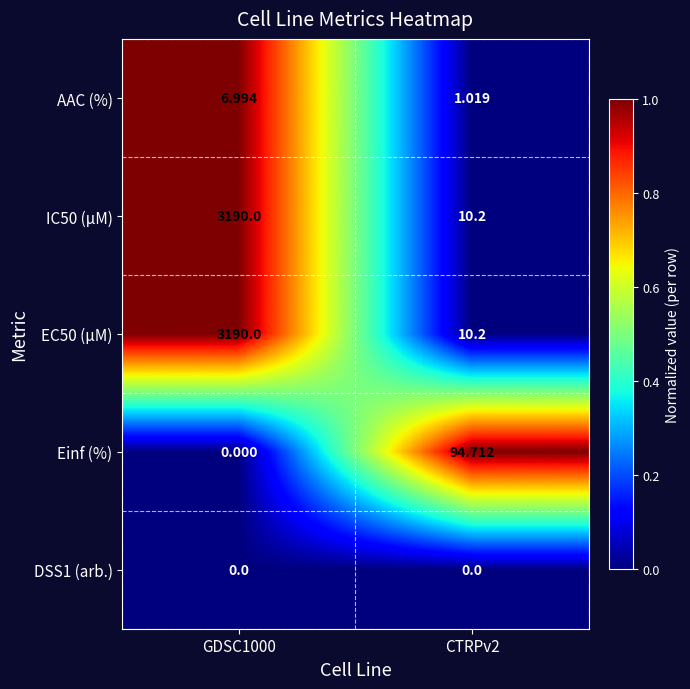

How many positive values does the Einf (%) series have?

1